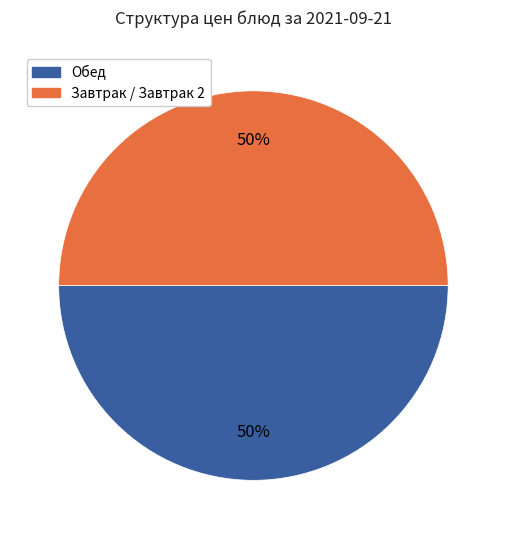

Is the sum of Завтрак / Завтрак 2 and Обед greater than half?

Yes